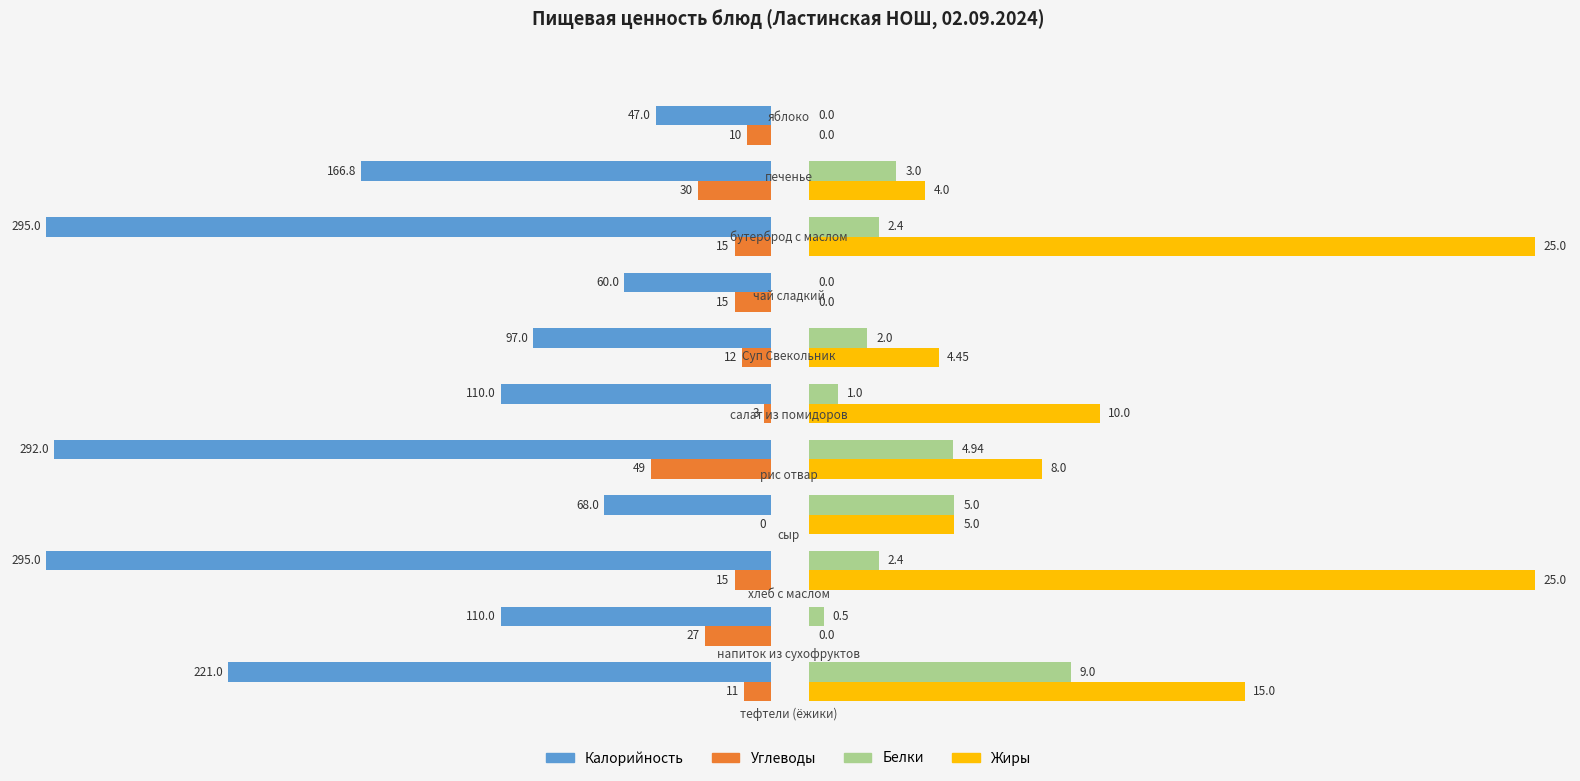

Are the bars horizontal?

Yes